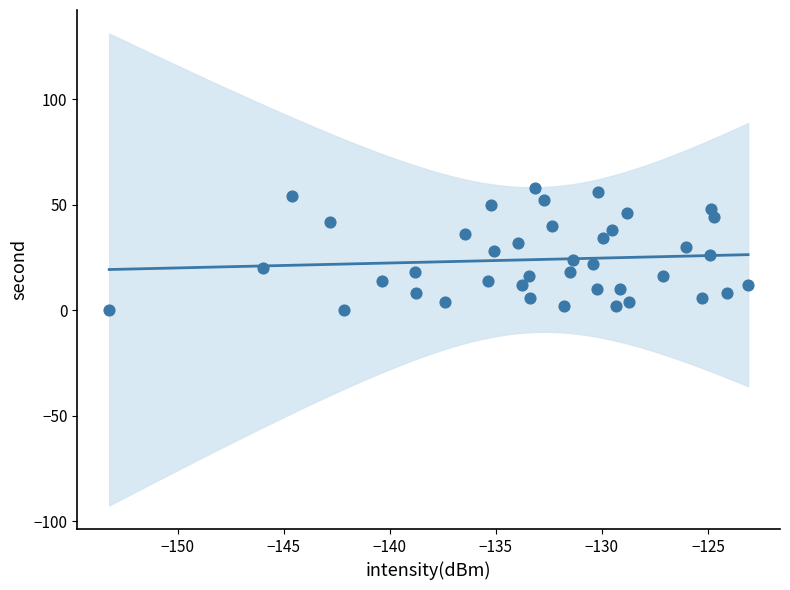

What is the range of Y values (max minus min)?

58